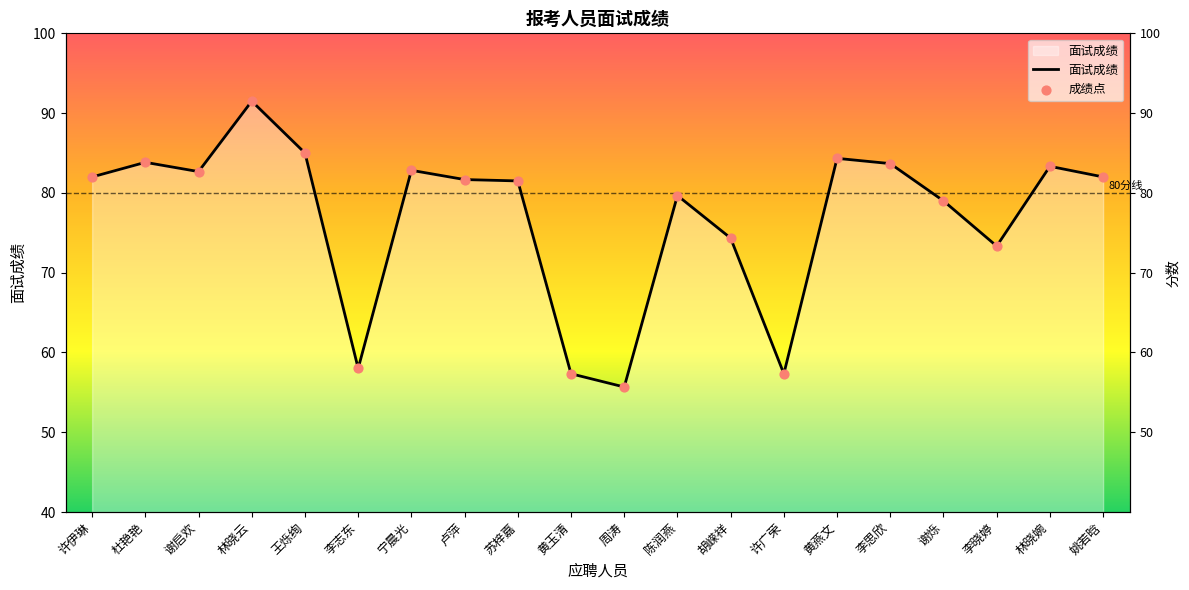

What is the total value across all series at 卢萍?

163.3